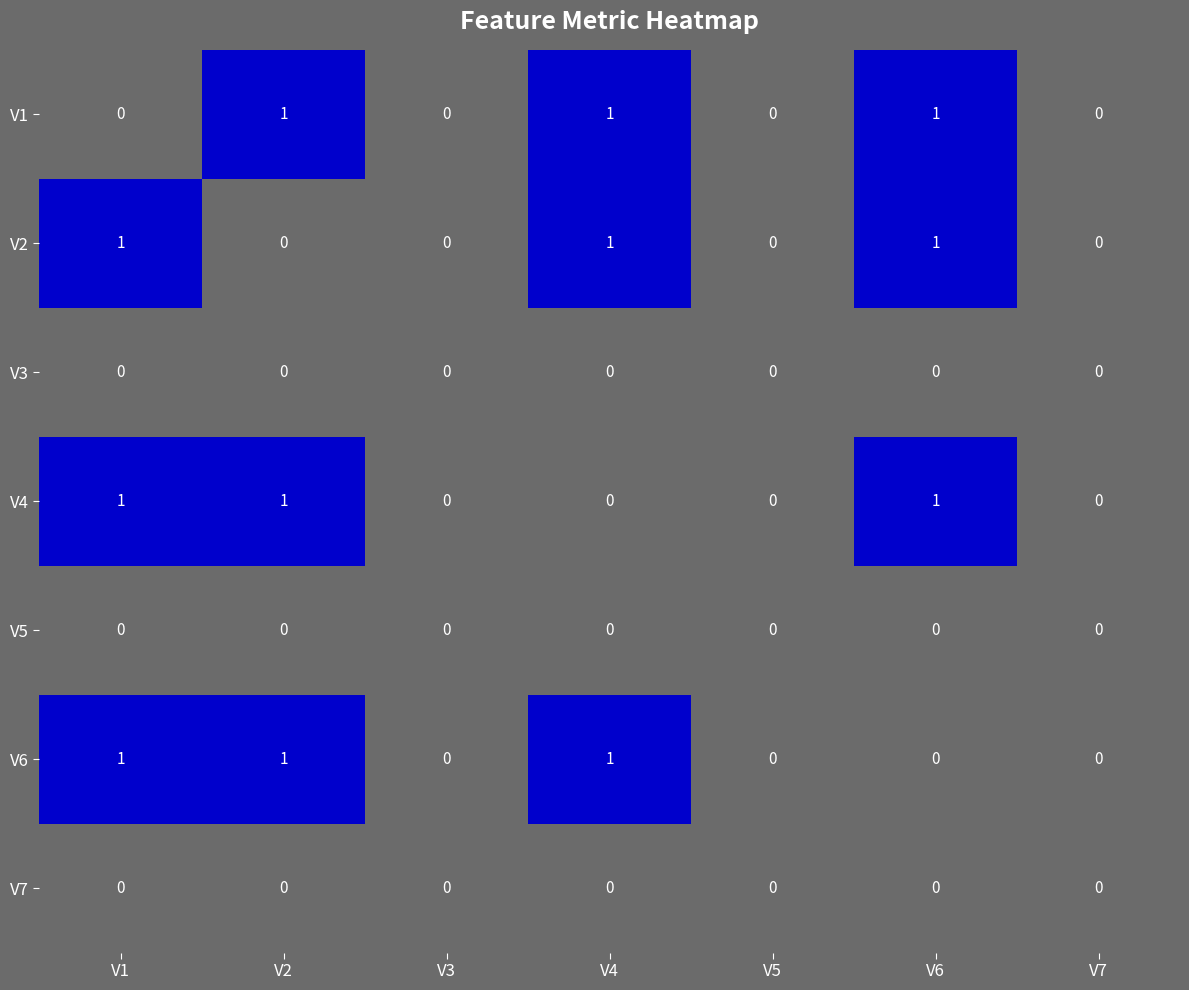

What is the total value across all series at V2?

3